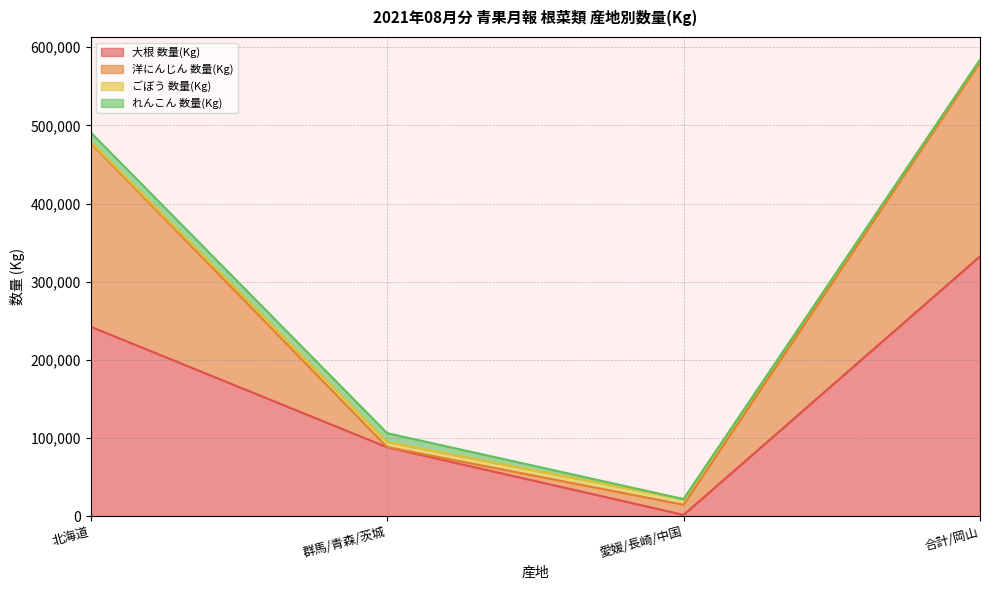

Is it true that 大根 数量(Kg) equals 1750 at 愛媛/長崎/中国?

True